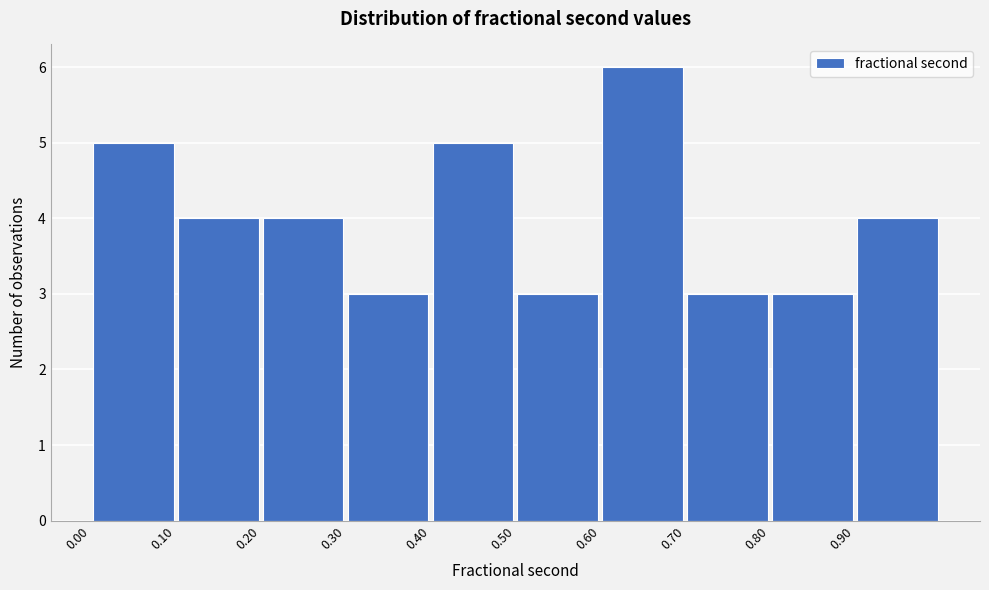

Over which range of the x-axis is the bar tallest?

0.6 to 0.7